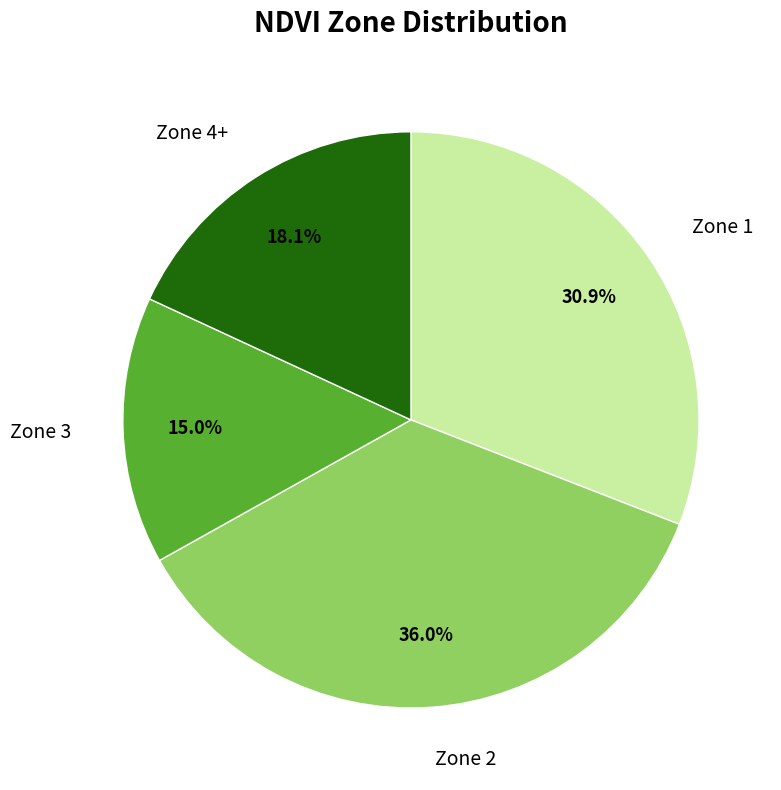

How many segments does this pie chart have?

4